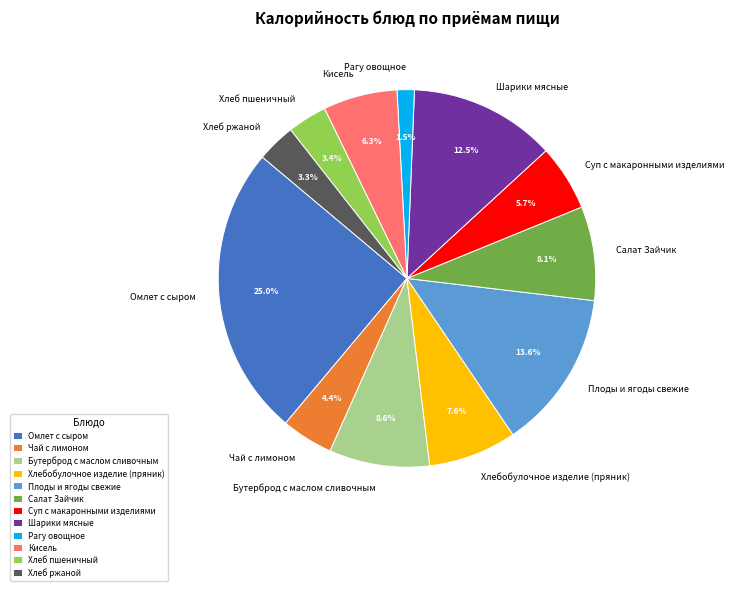

How many segments does this pie chart have?

12